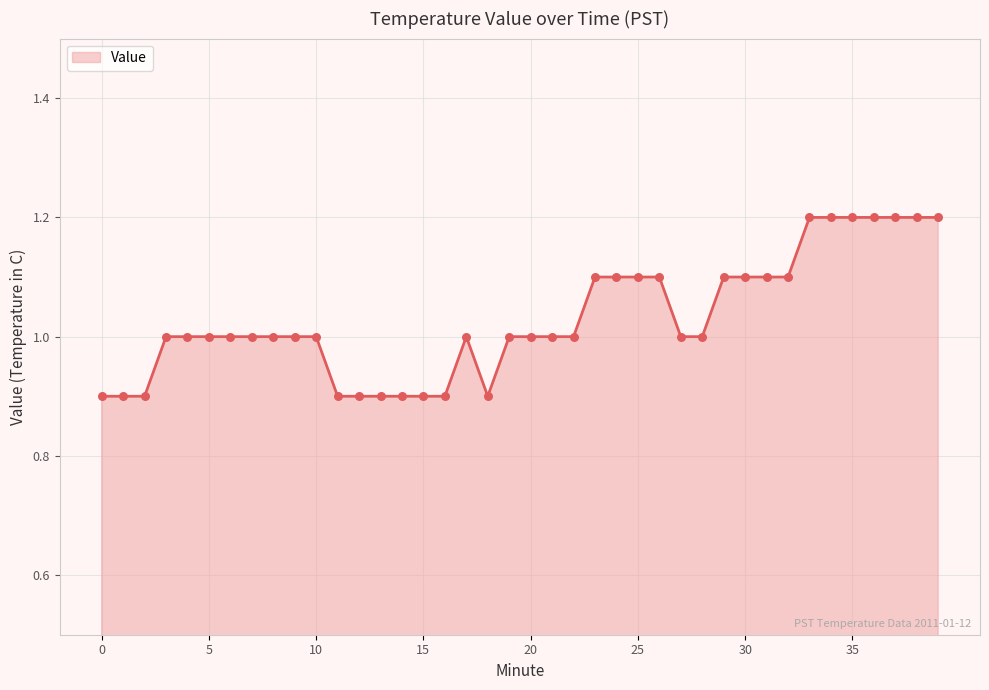

What is the difference between the maximum and minimum values?

0.3